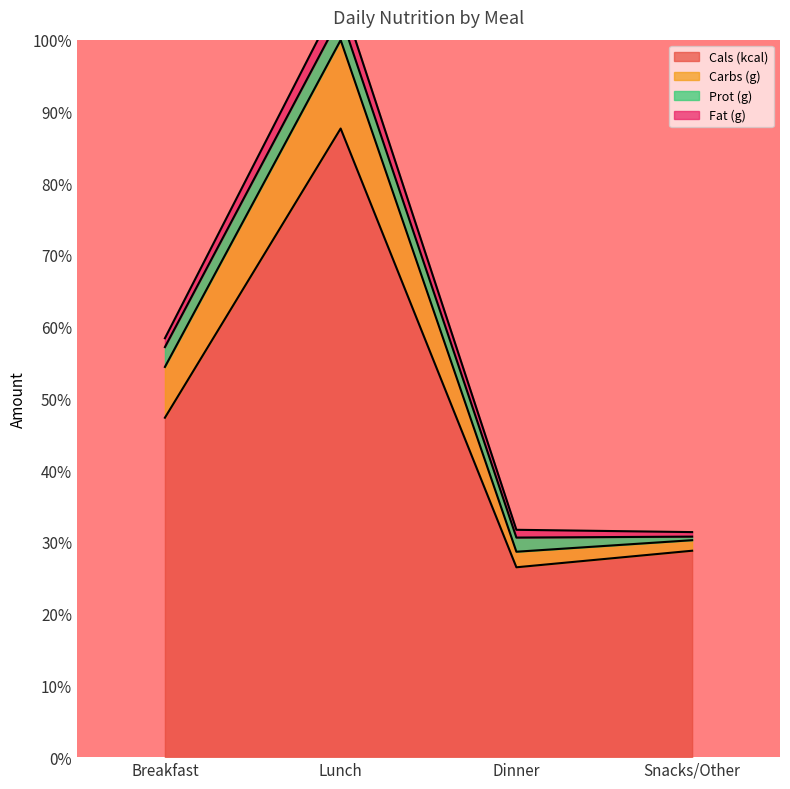

True or false: Cals (kcal) has a value of 0.3 at Dinner.

True